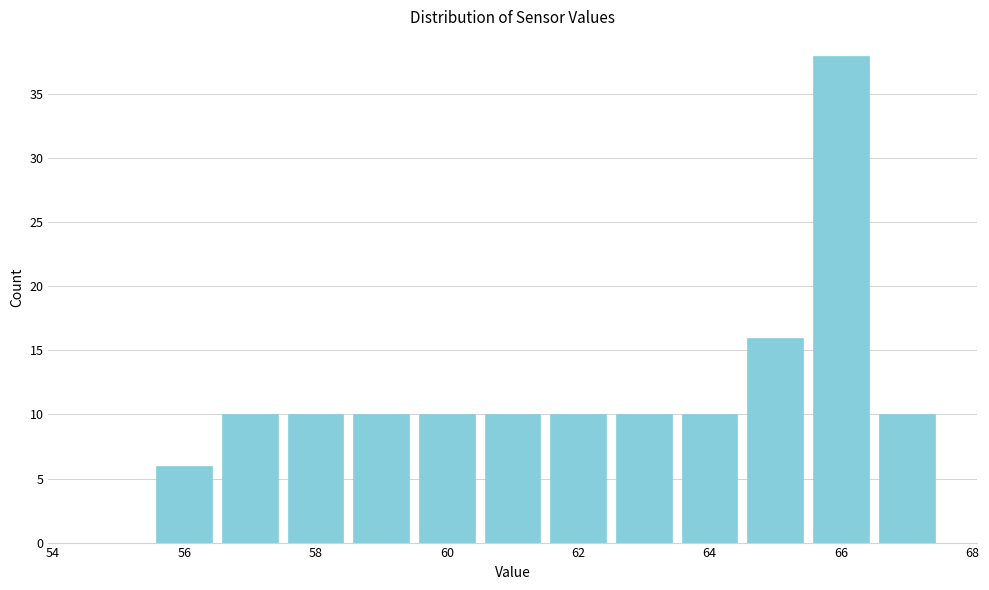

Over which range of the x-axis is the bar tallest?

65.5 to 66.5